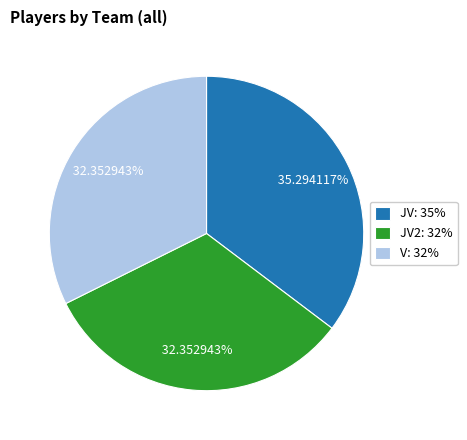

How many slices are in this pie chart?

3